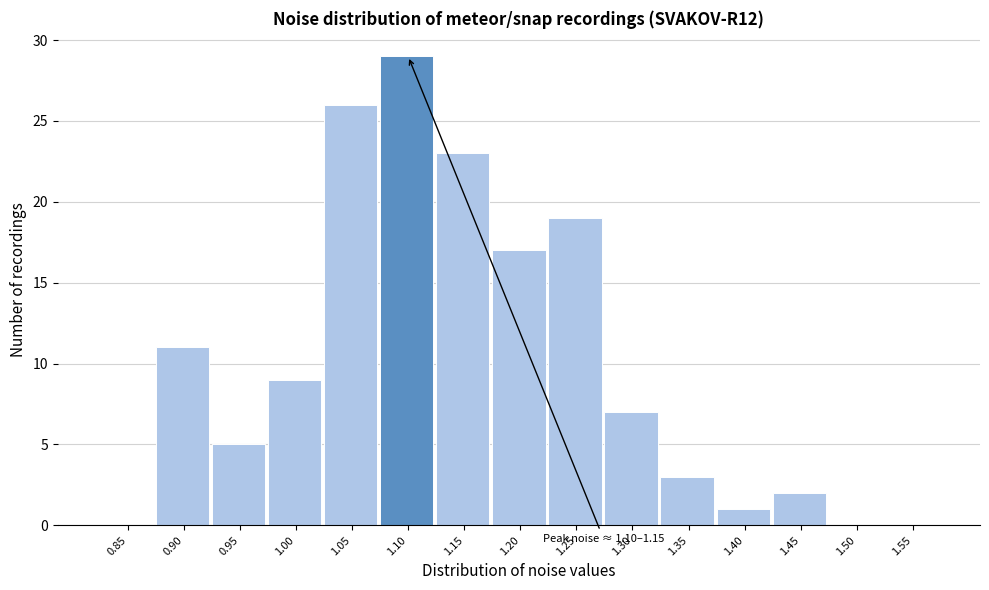

Reading left to right, transcribe all the data shown in this chart.

0.85=0	0.90=11	0.95=5	1.00=9	1.05=26	1.10=29	1.15=23	1.20=17	1.25=19	1.30=7	1.35=3	1.40=1	1.45=2	1.50=0	1.55=0